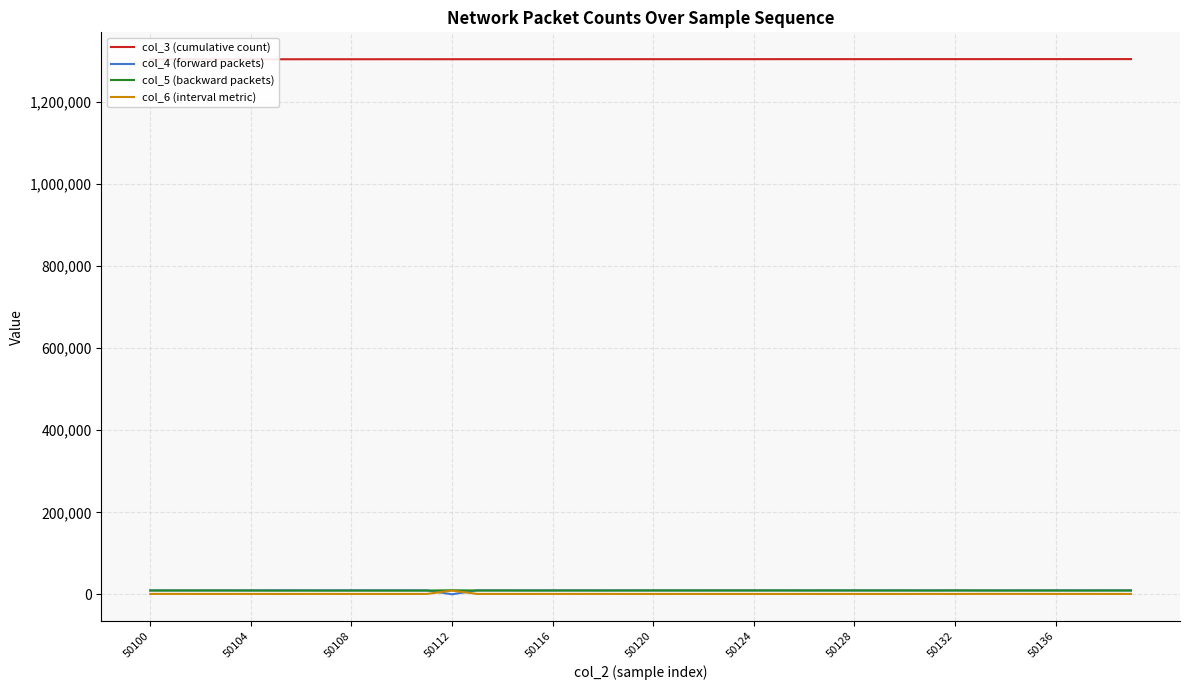

The col_6 (interval metric) series shows 1018 at 50124. True or false?

True